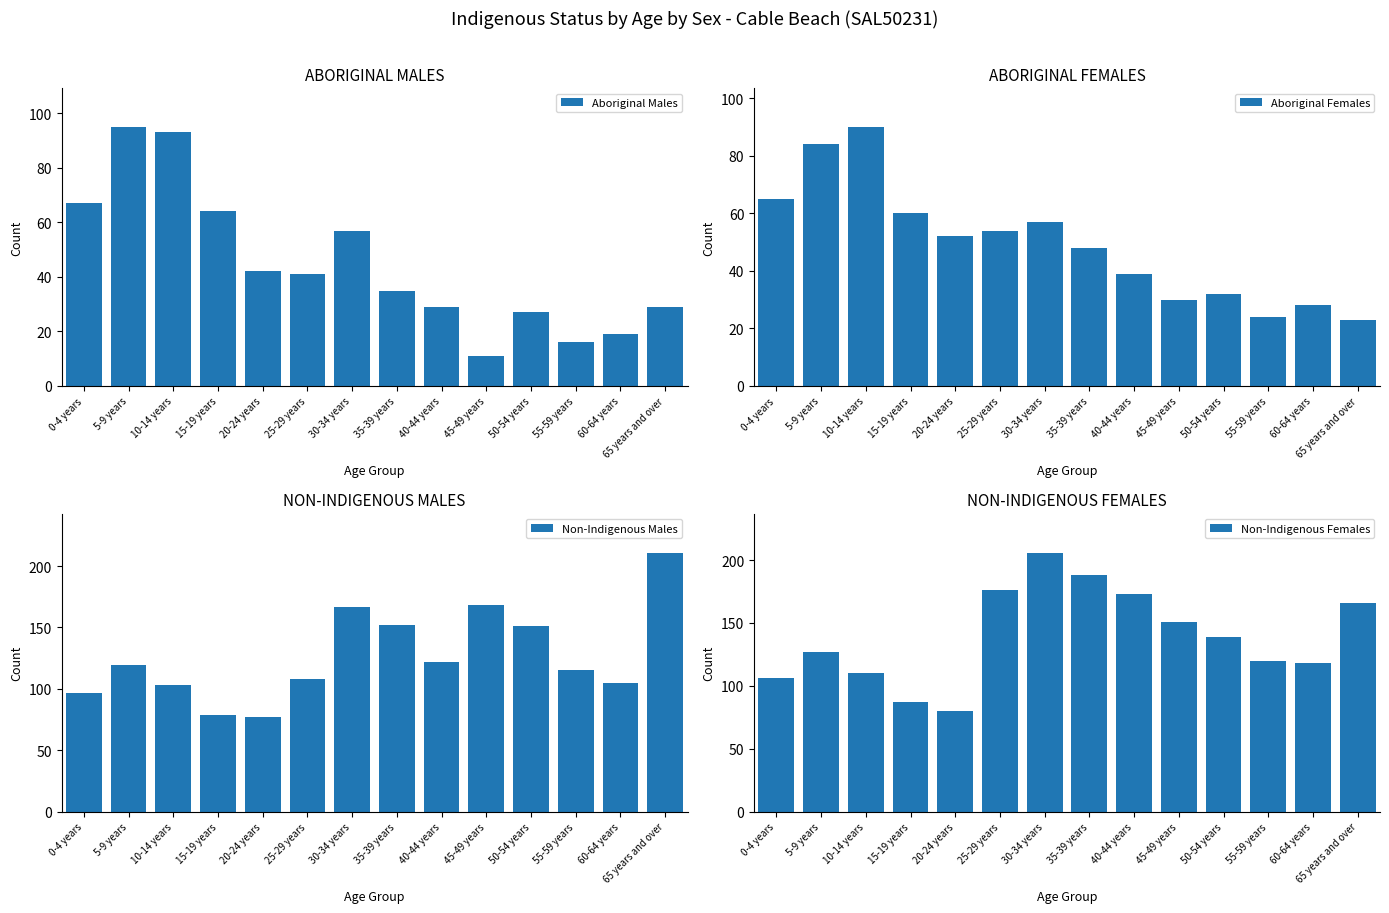

What is the difference between the Non-Indigenous Females values at 10-14 years and 20-24 years?

30